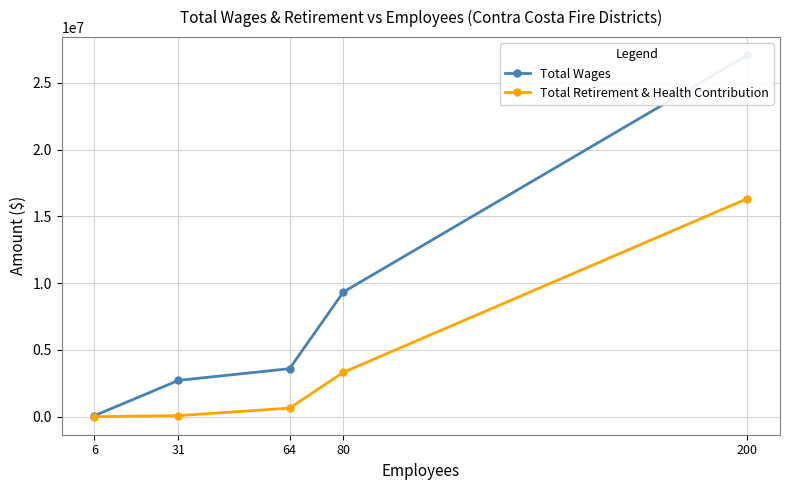

What is the value of the Total Retirement & Health Contribution point at the 2nd from the left?

80696.4